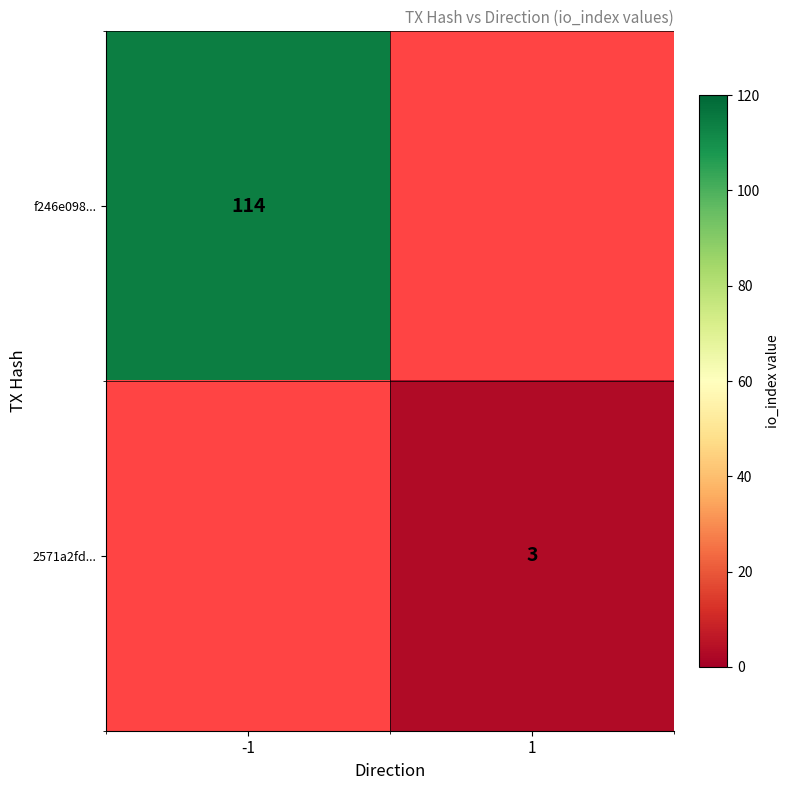

True or false: 2571a2fd... has a value of 3 at 1.

True